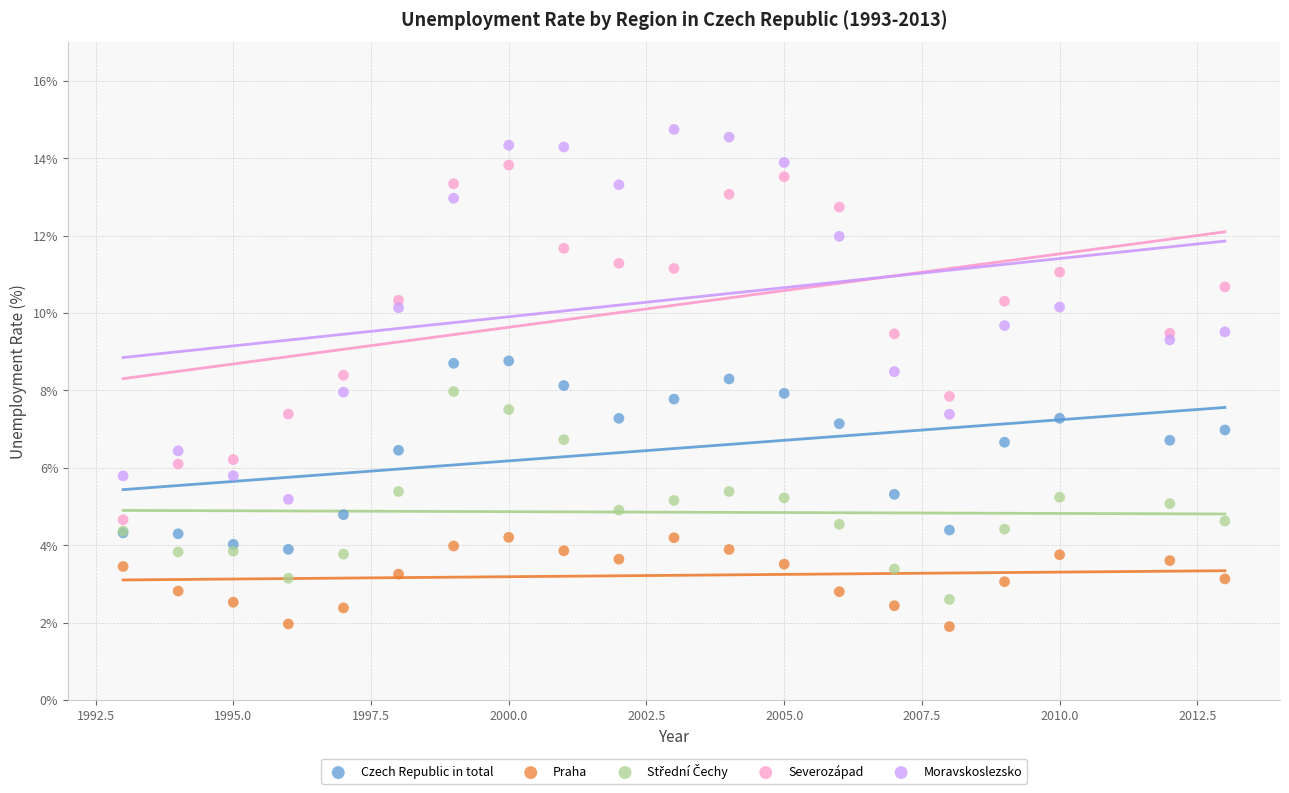

Which series reaches the maximum Y coordinate?

Moravskoslezsko